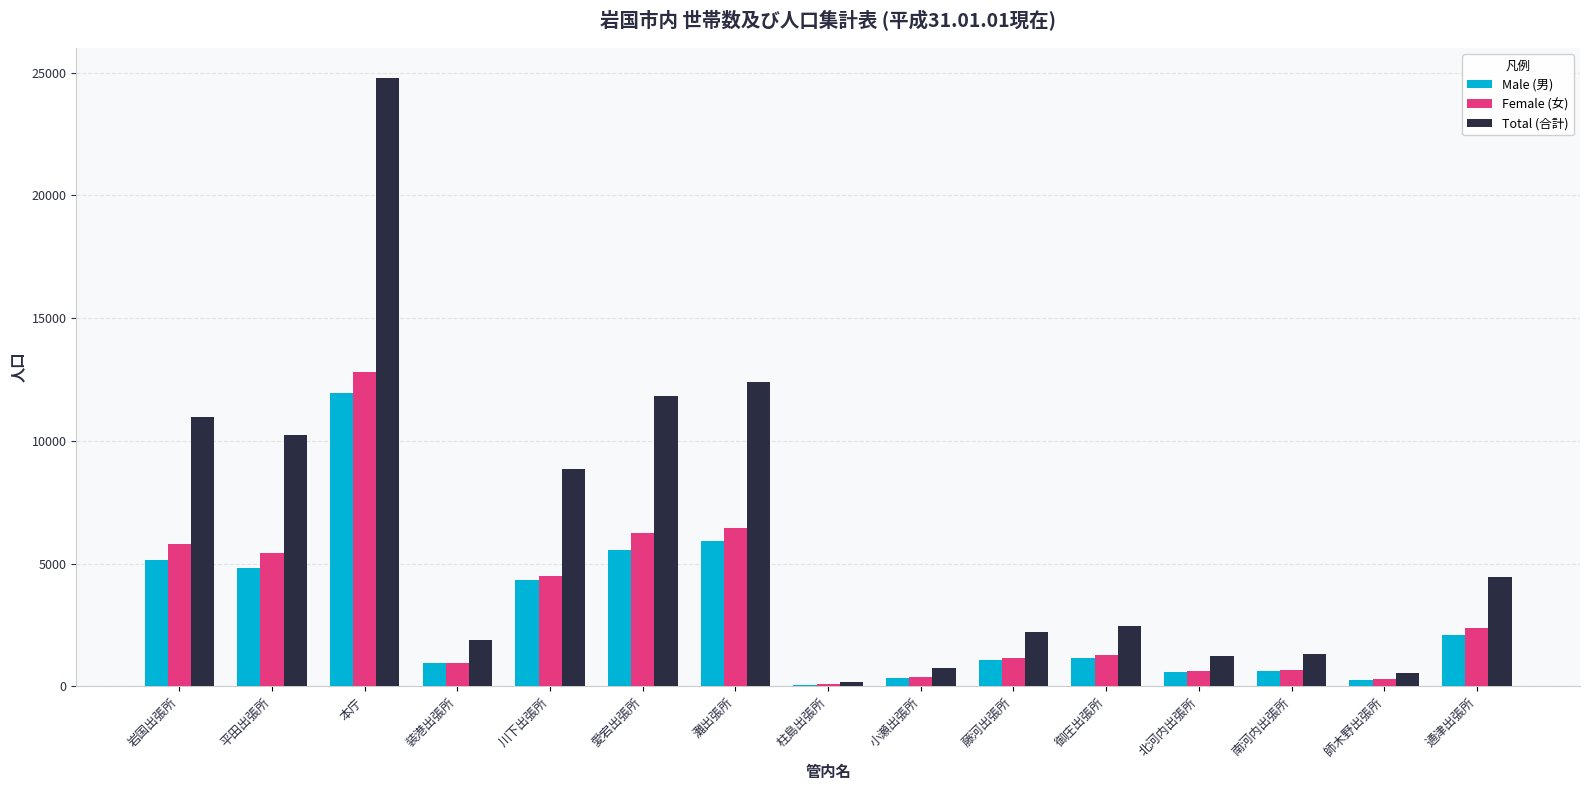

What is the highest value of the Female (女) series?

12813